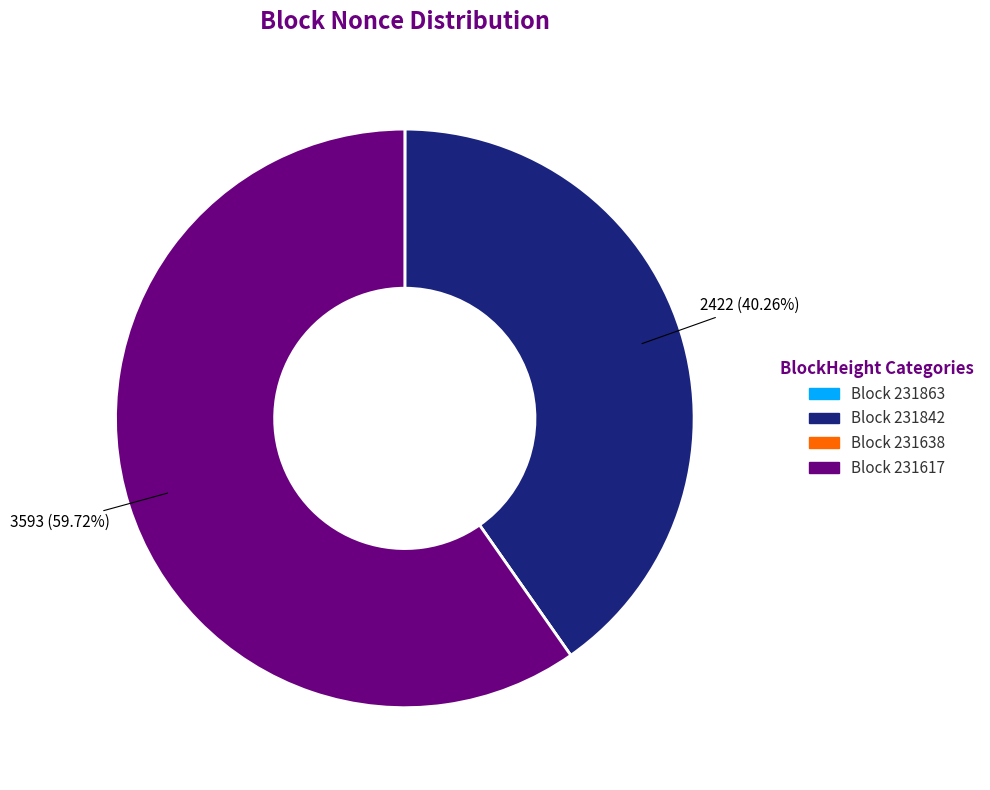

Does any single category account for the majority?

Yes